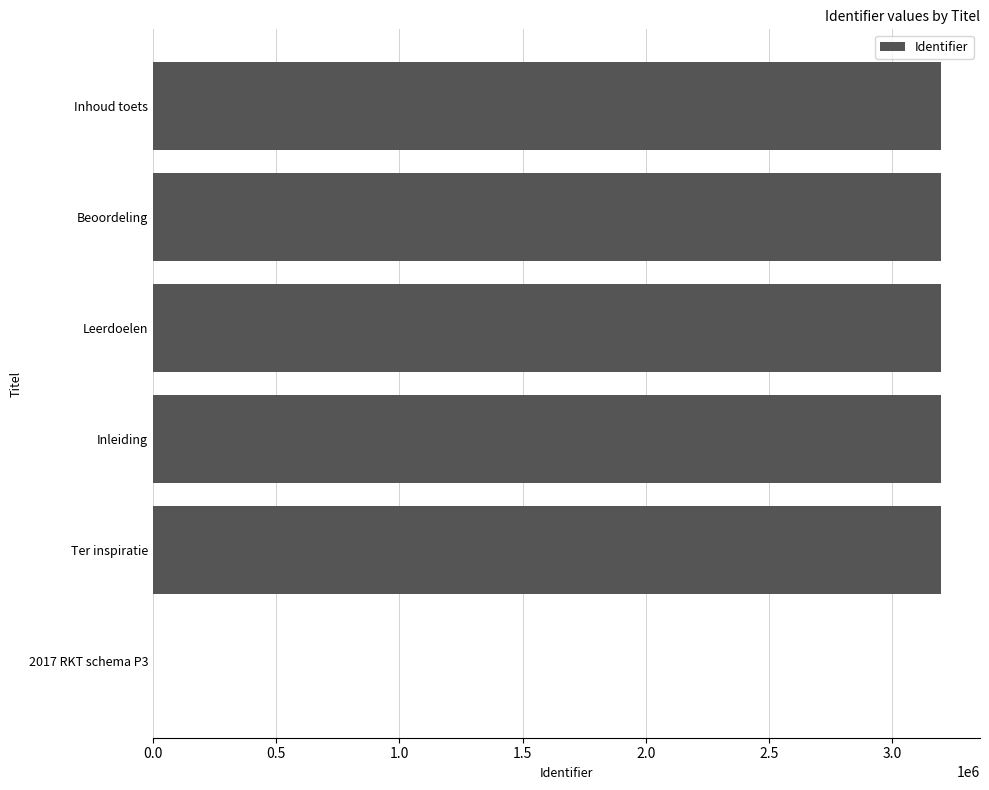

What is the average value?

2663043